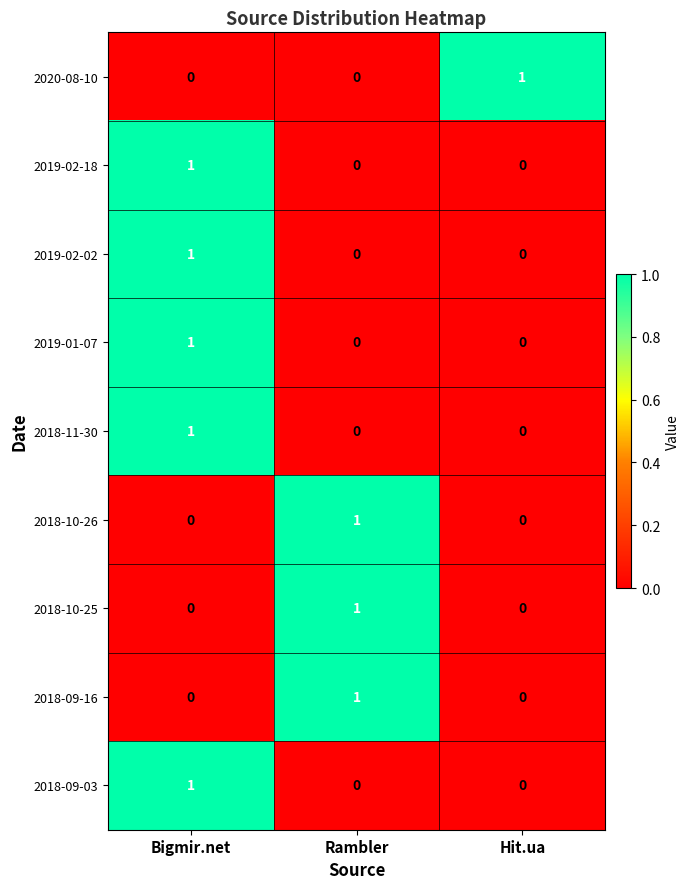

The value of 2019-02-18 at Hit.ua is 0. True or false?

True